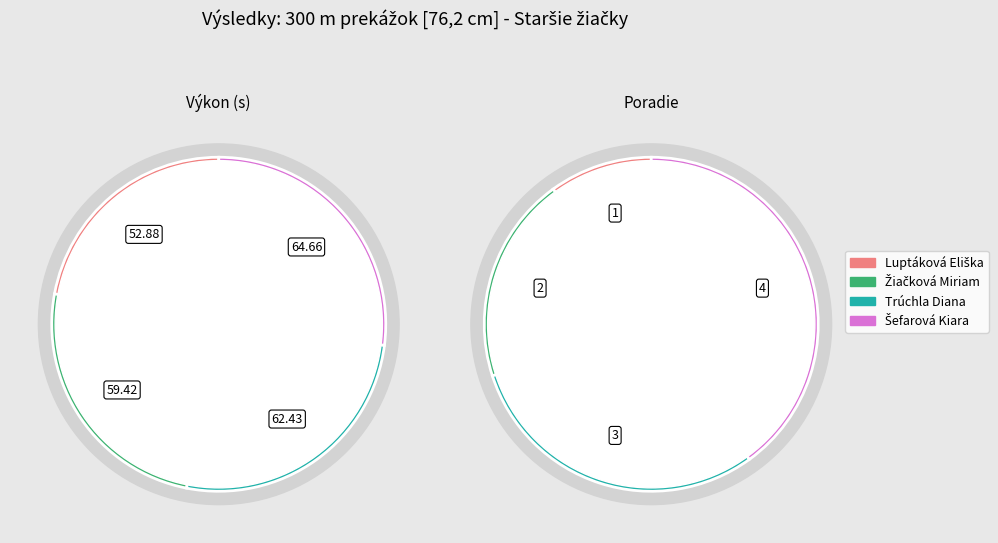

How many segments does this pie chart have?

4